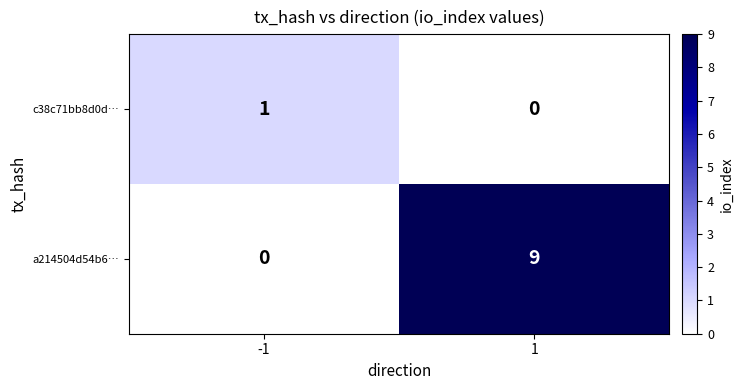

What is the difference between the highest and lowest values at 1?

9